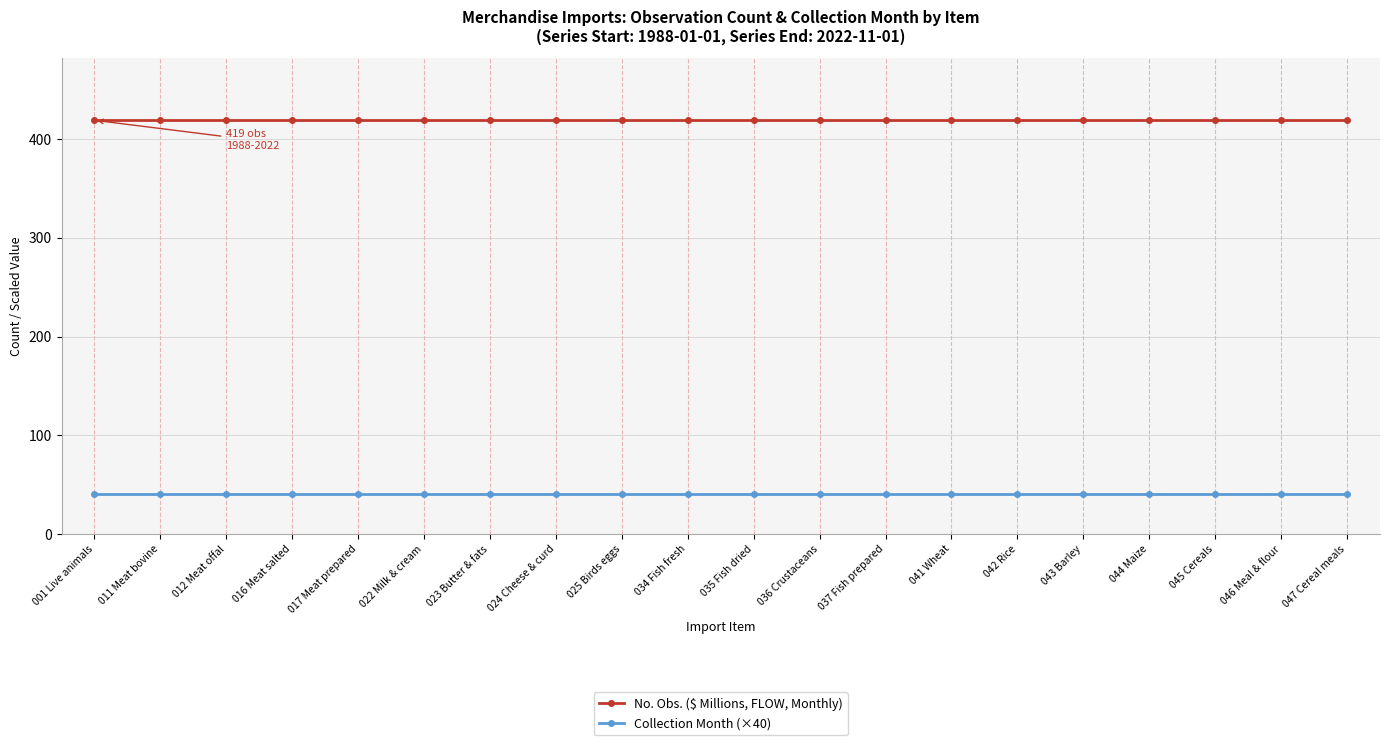

True or false: No. Obs. ($ Millions, FLOW, Monthly) and Collection Month (×40) cross at least once.

False